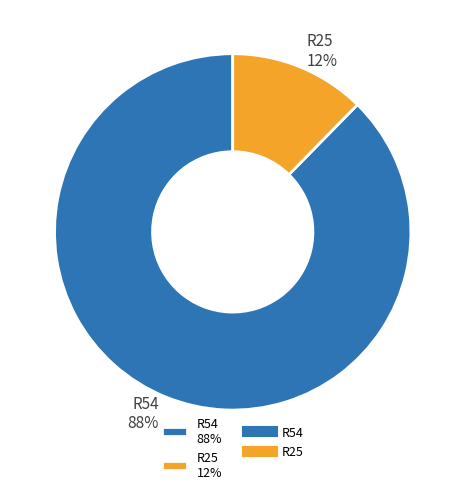

Which category has the biggest portion of the pie?

R54